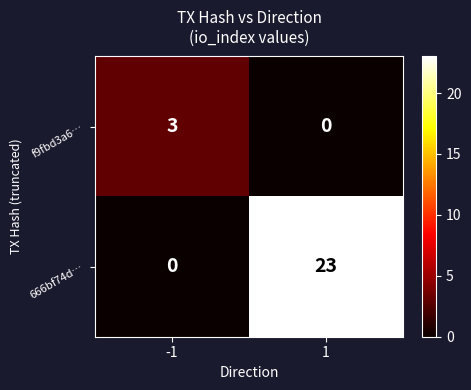

At 1, list the series in order from smallest to largest.

f9fbd3a6…, 666bf74d…